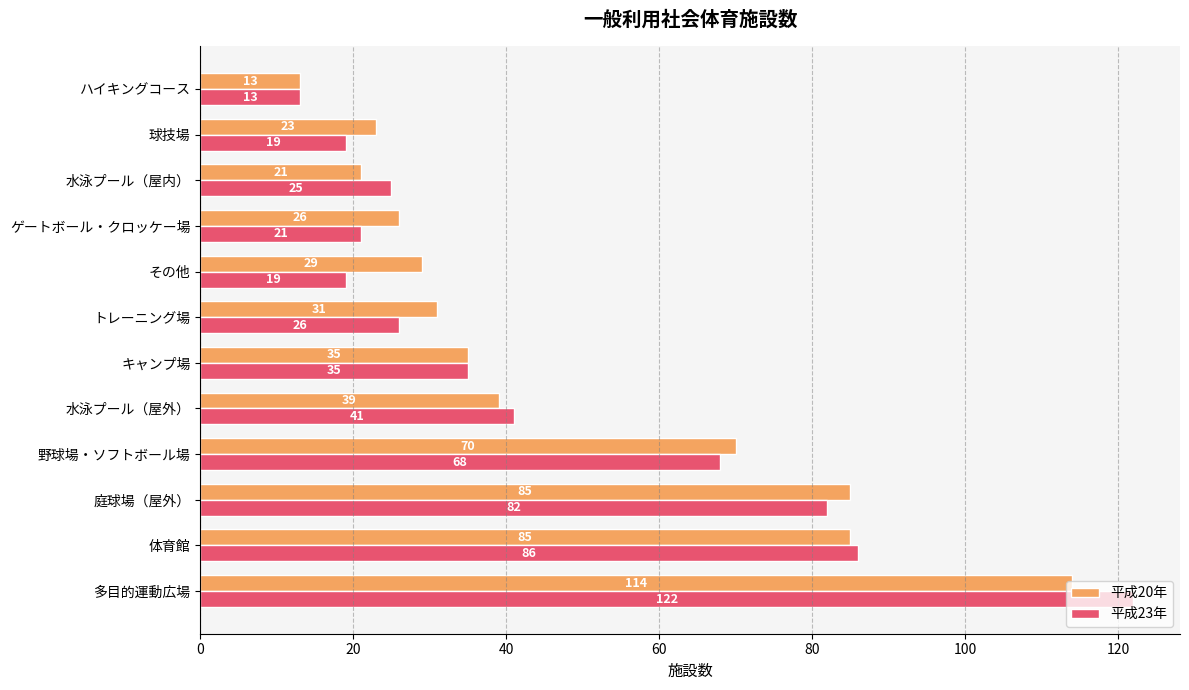

Is the value of 平成23年 at 水泳プール（屋内） greater than the value of 平成20年 at トレーニング場?

No